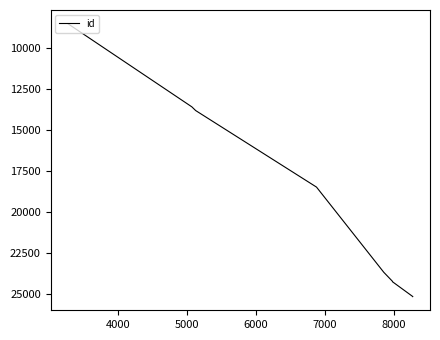

What is the difference between the maximum and minimum values?

16658